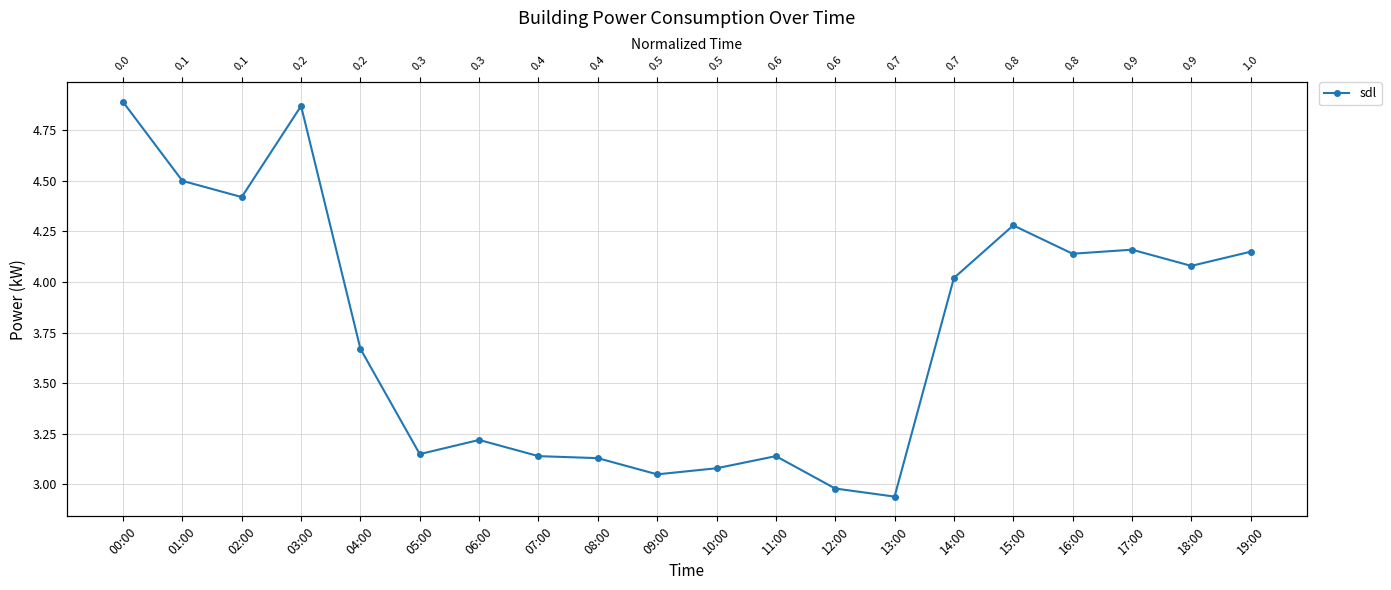

How many data points does each series have?

20